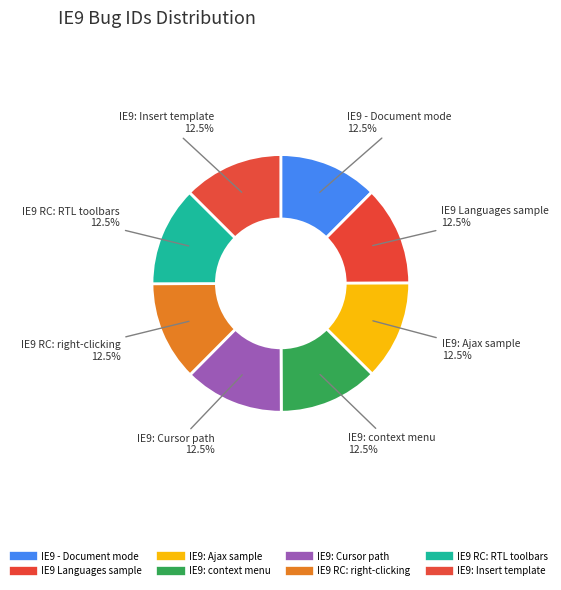

To the nearest percent, what portion does IE9: Cursor path represent?

13%